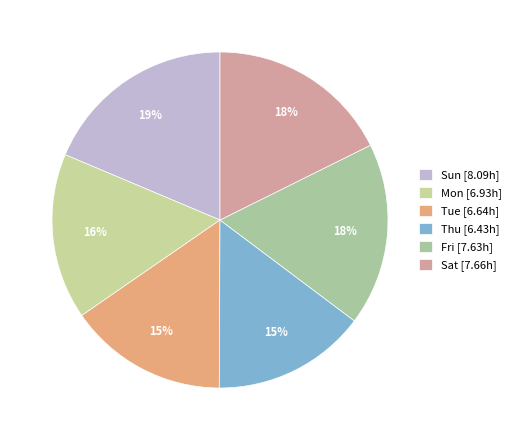

How many segments does this pie chart have?

6